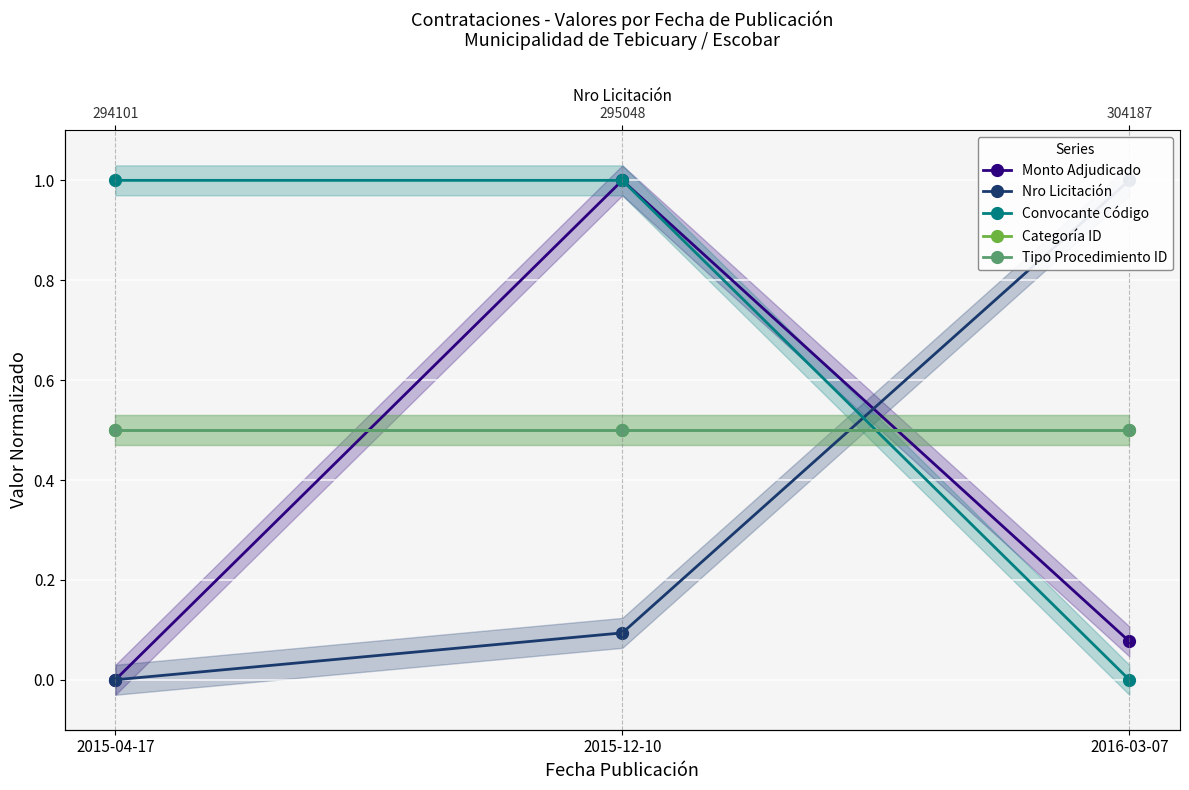

Reading left to right, extract all data points from this chart.

Monto Adjudicado: 0.0	1.0	0.1
Nro Licitación: 0.0	0.1	1.0
Convocante Código: 1.0	1.0	0.0
Categoría ID: 0.5	0.5	0.5
Tipo Procedimiento ID: 0.5	0.5	0.5